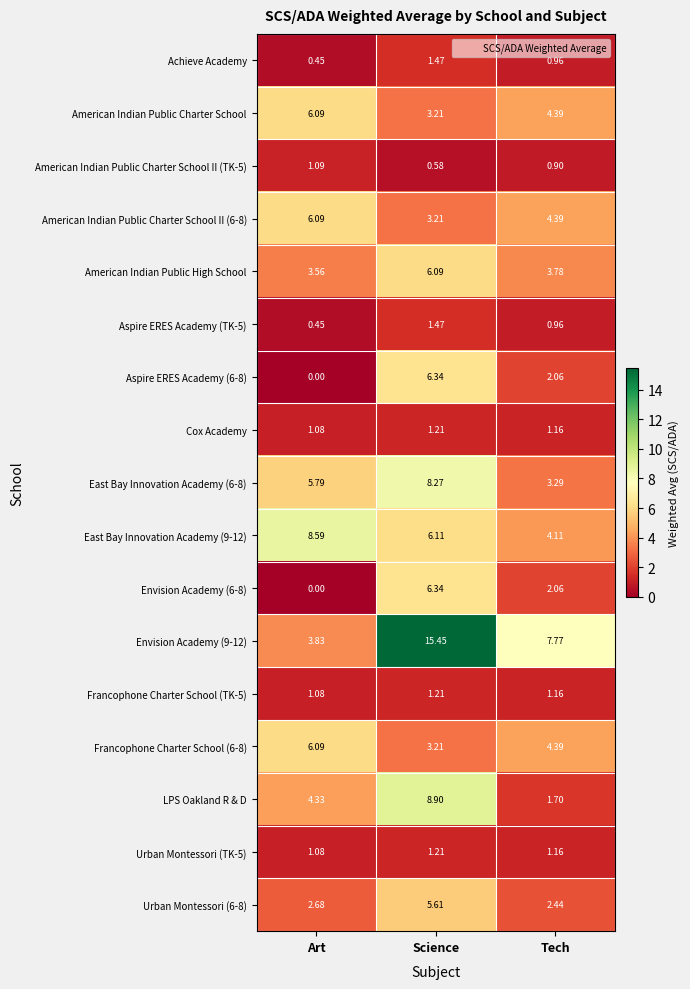

Which label corresponds to the largest value in the chart?

Science